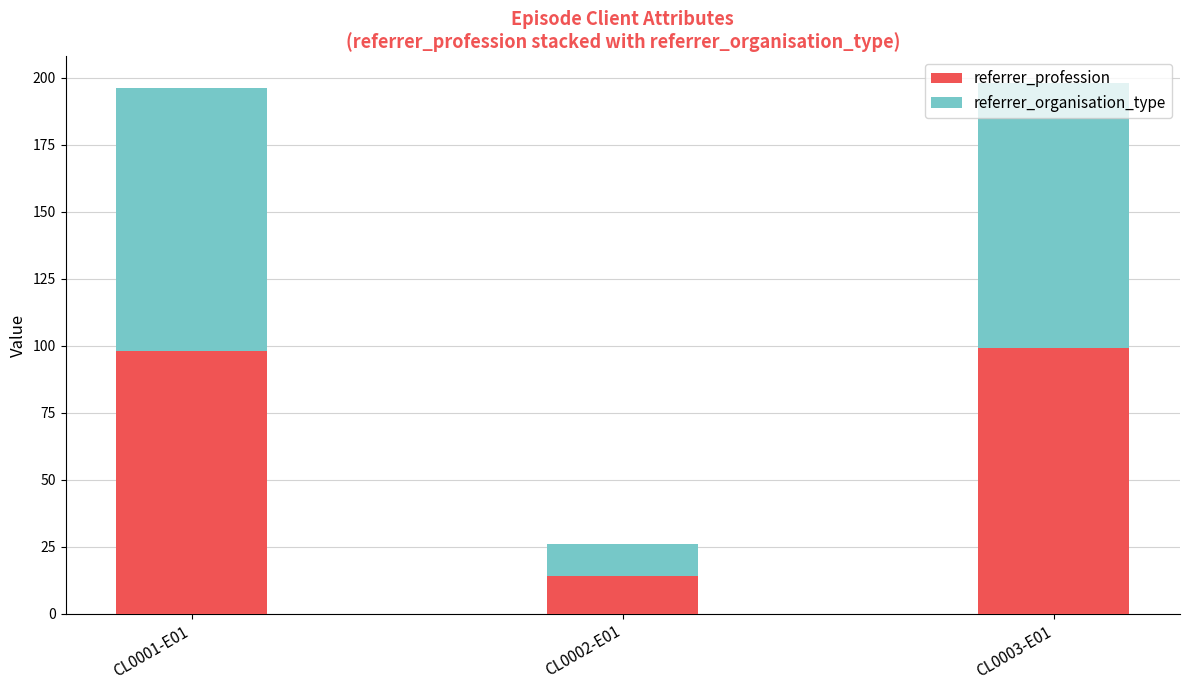

The value of referrer_profession at CL0001-E01 is 32. True or false?

False